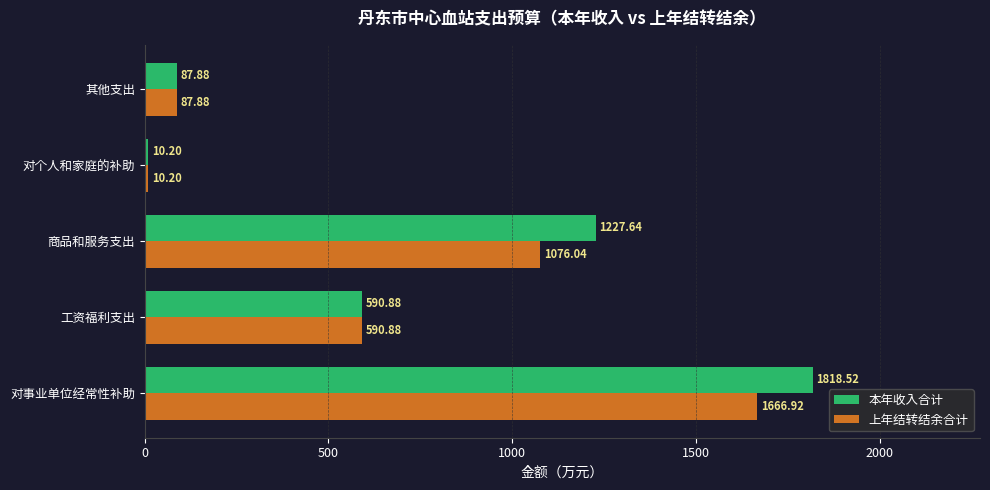

Which series has the widest spread of values?

本年收入合计